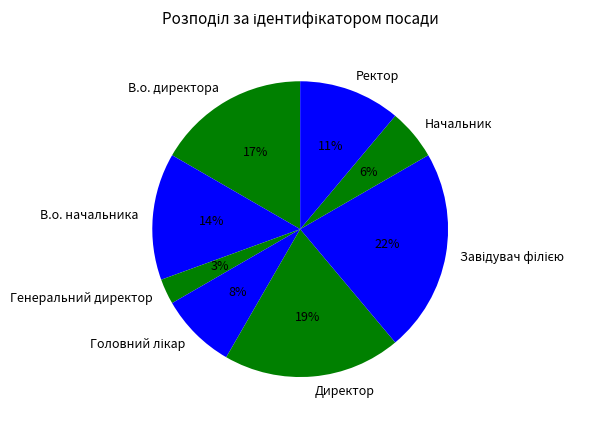

To the nearest percent, what is the difference between the largest and smallest slice percentages?

19%